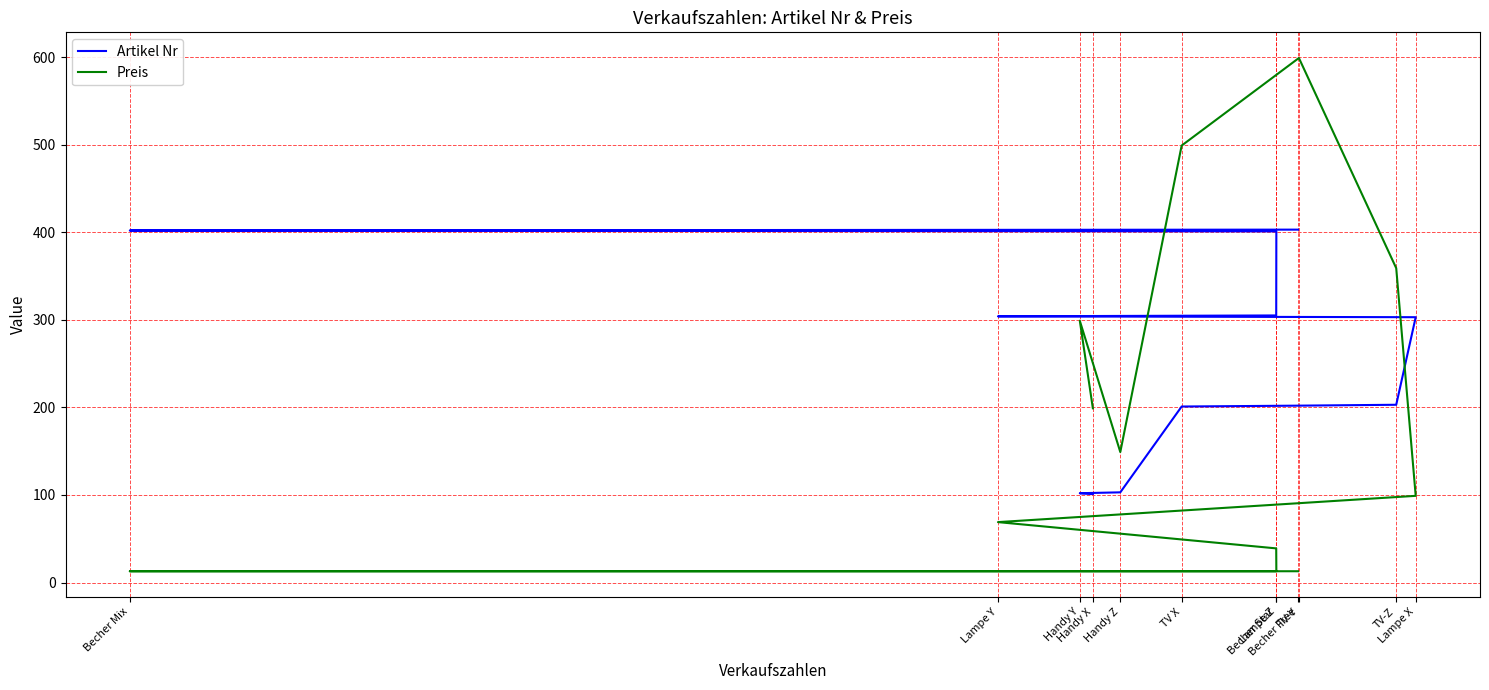

What is the average value of the Preis series?

195.8